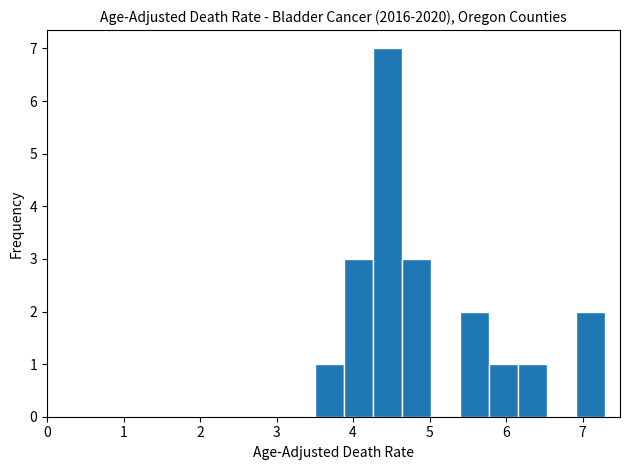

Around what value on the x-axis is the tallest bar? Give the approximate position of its centre, as read against the axis.

4.5